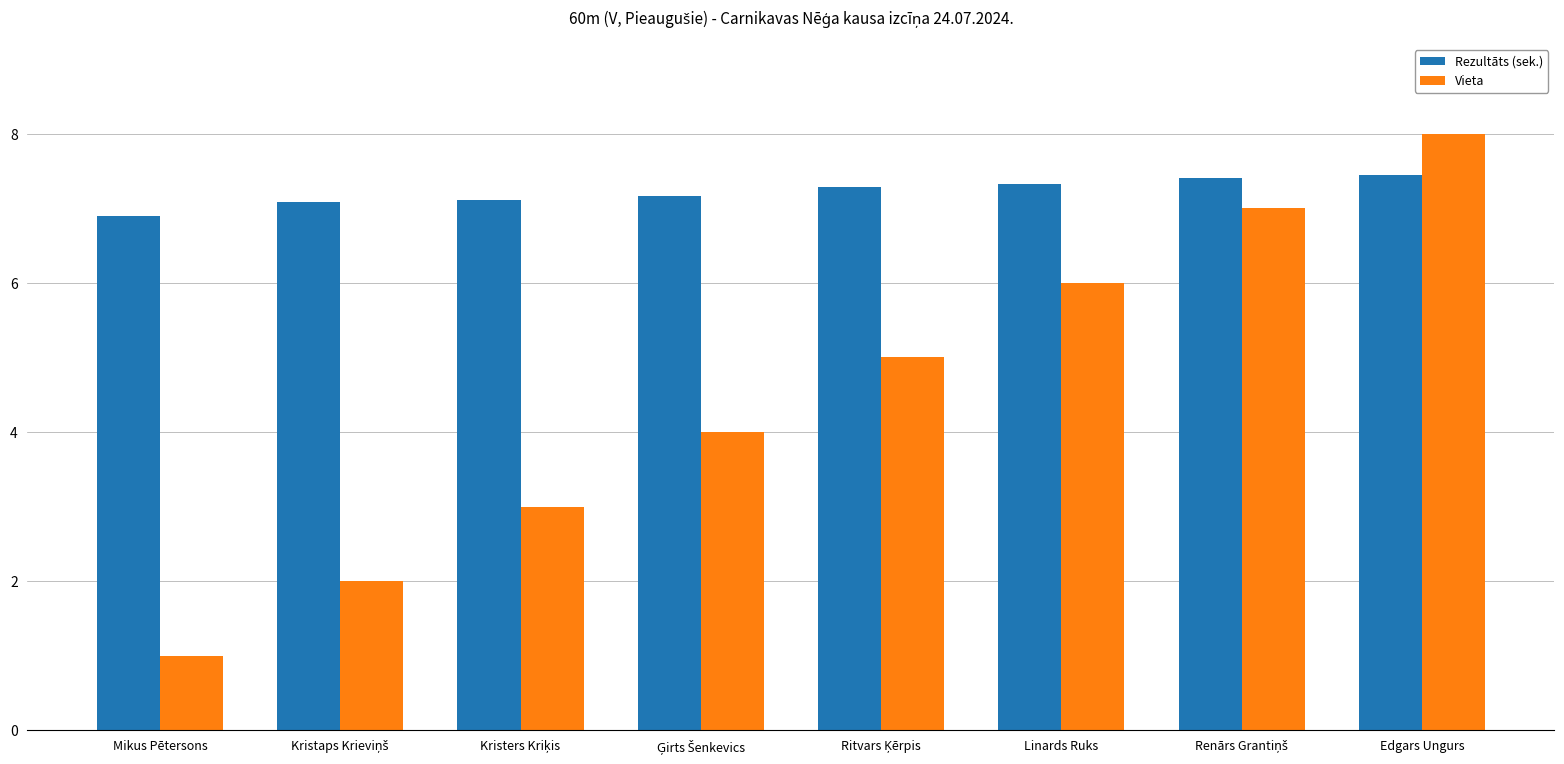

Which series has the widest spread of values?

Vieta